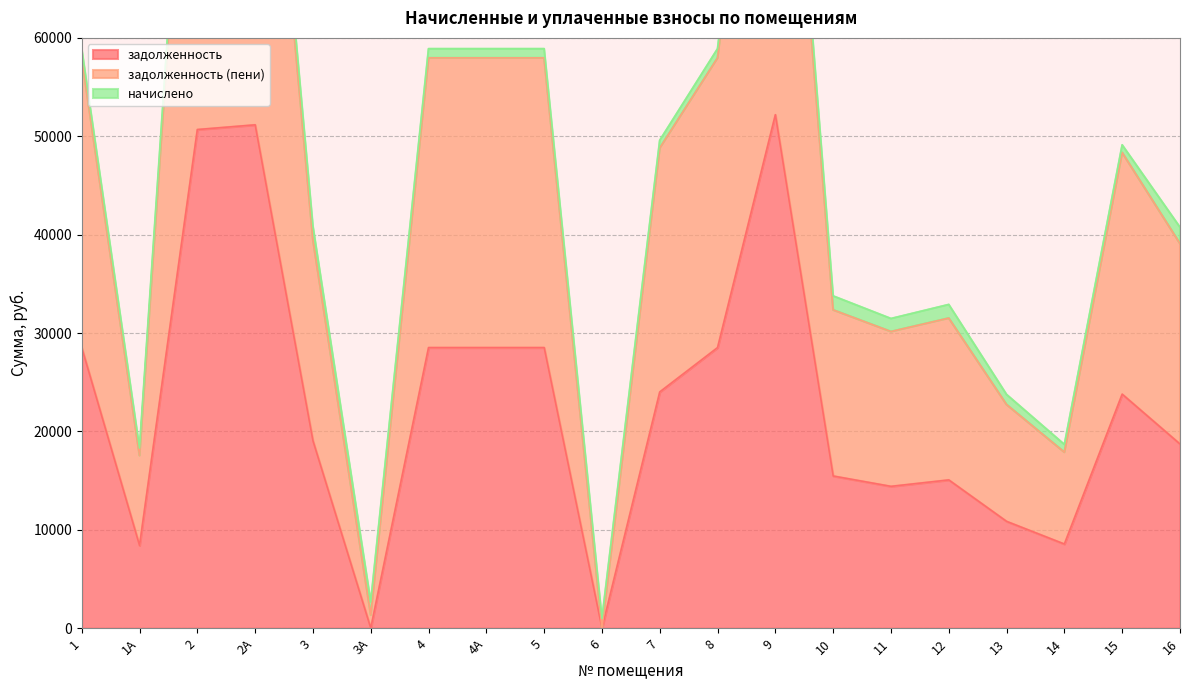

At which label does задолженность reach its minimum?

6